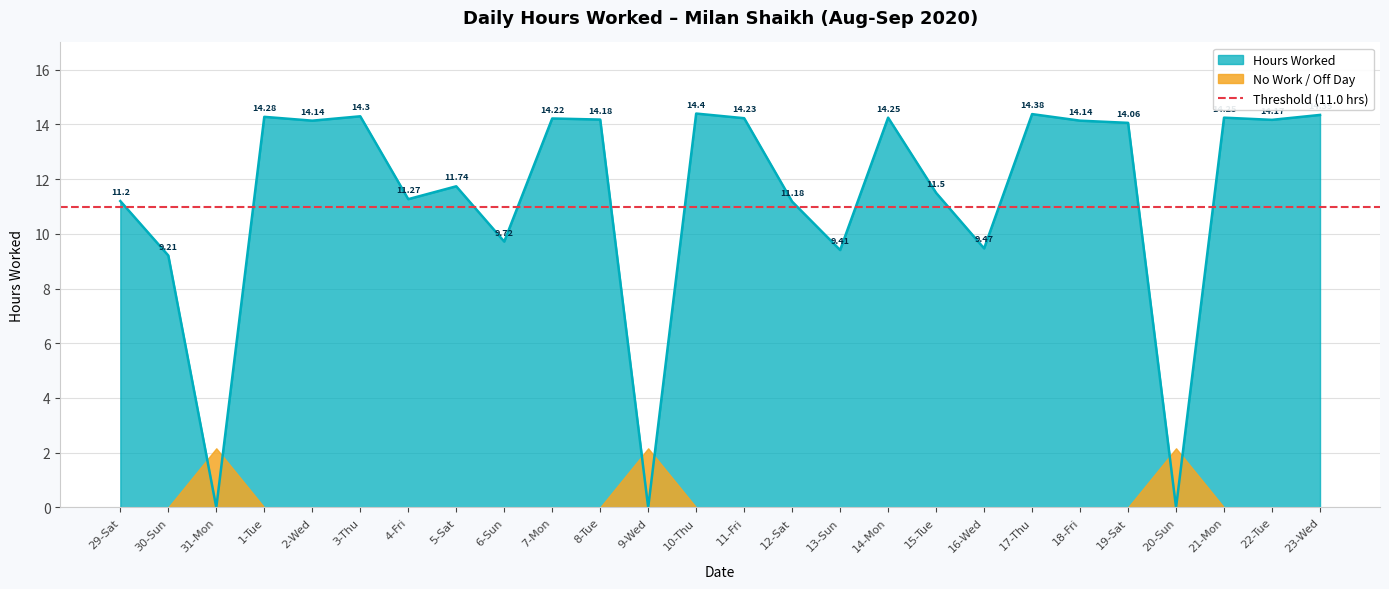

Approximately how many times larger is the value at 10-Thu compared to 6-Sun?

1.5